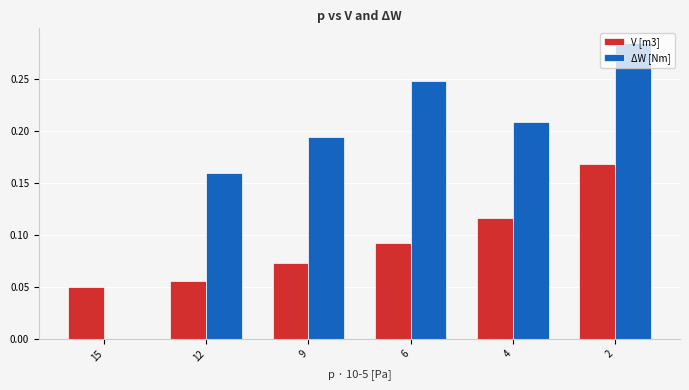

Is it true that ΔW [Nm] equals 0.0 at 15?

True